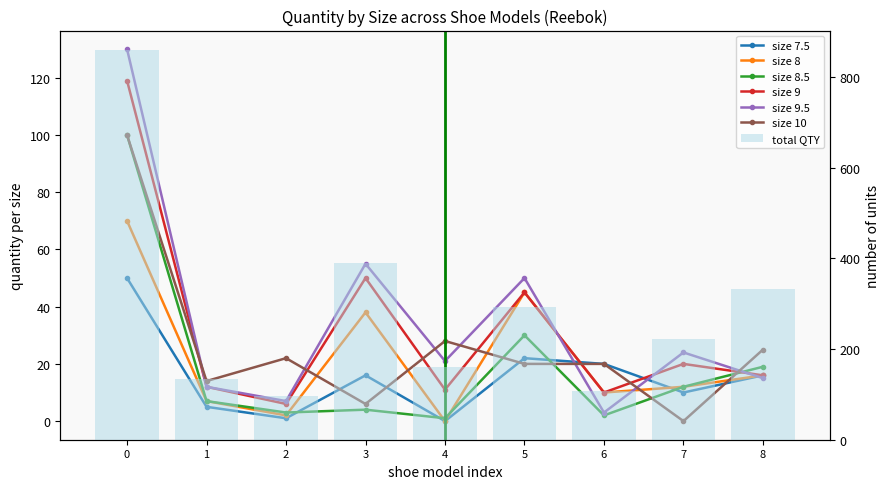

The 9 series shows 10 at 6. True or false?

True